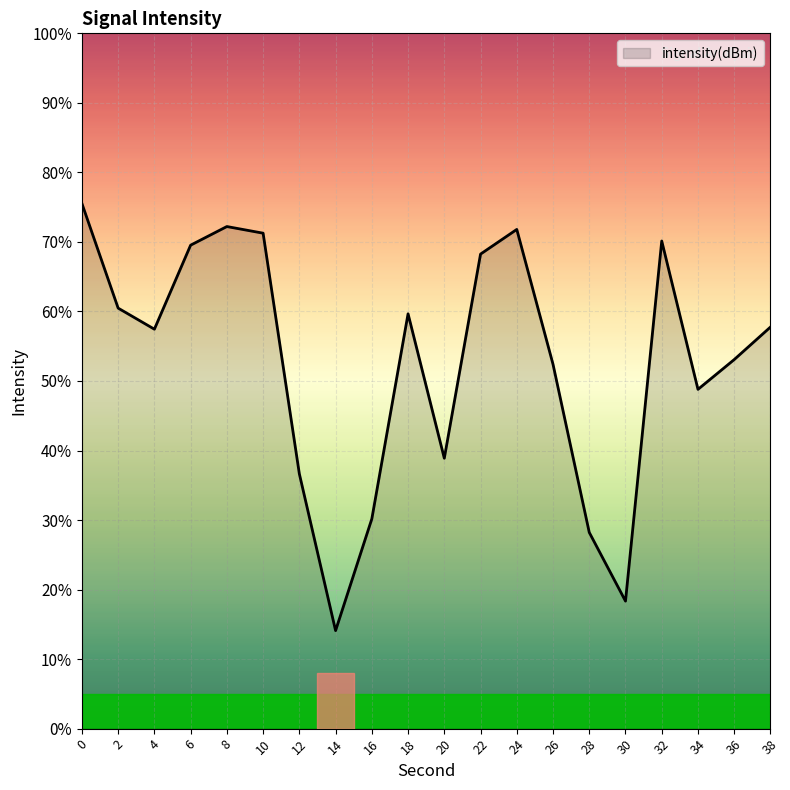

What is the difference between the maximum and minimum values?

61.4